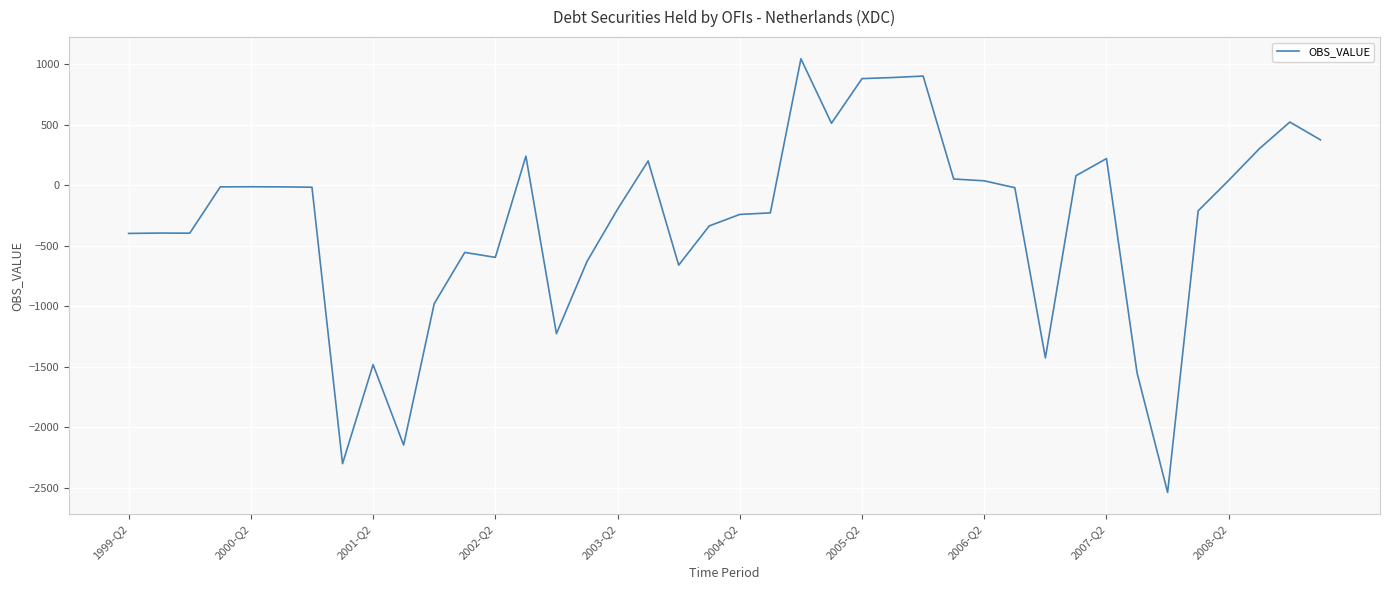

What is the greatest value displayed?

1046